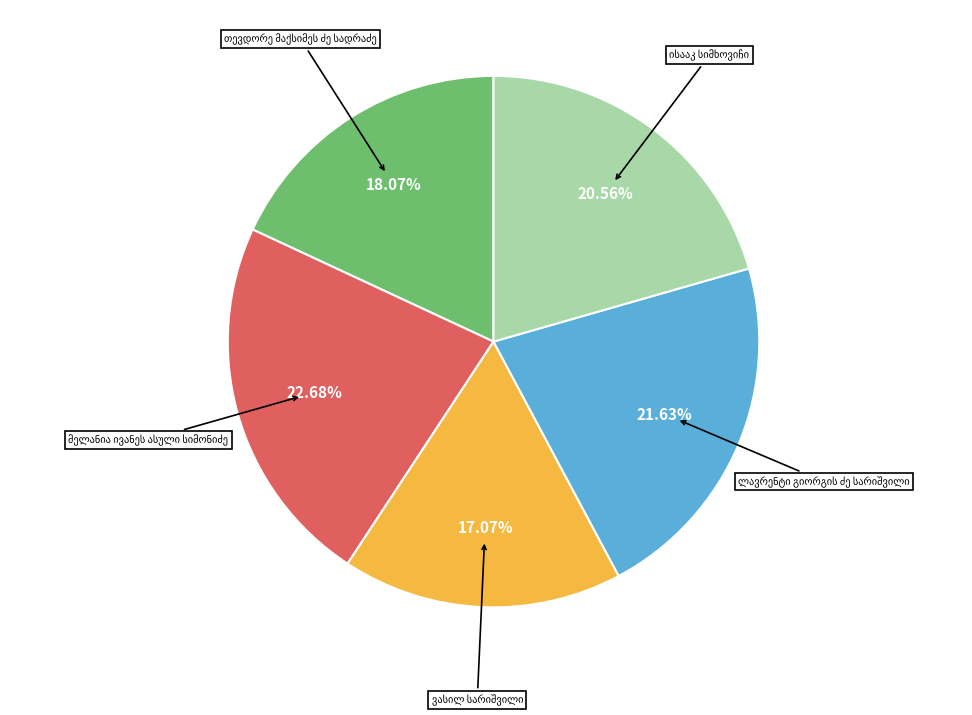

Does any single category account for the majority?

No